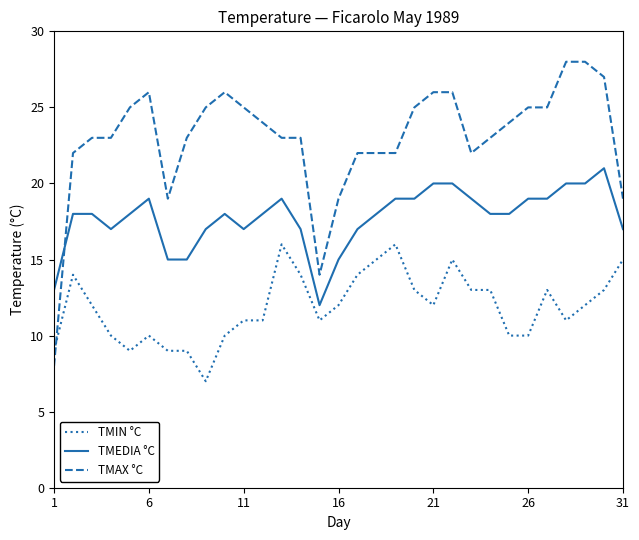

What is the maximum value for TMIN °C?

16